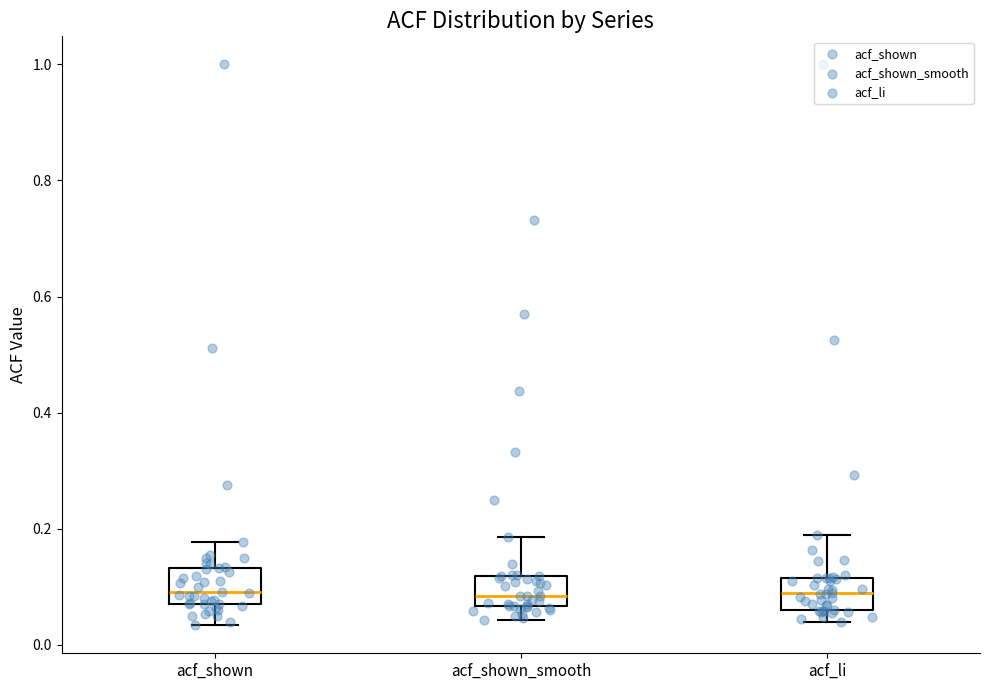

Reading left to right, transcribe this box plot: for each box, give where its median line is, the range the box spans, and where its two whiskers end, as read against the y-axis. The values are not printed on the chart, so give them approximately, as read against the axis.

acf_shown: median 0.10, box 0.08 to 0.14, whiskers 0.04 to 0.18
acf_shown_smooth: median 0.08, box 0.06 to 0.12, whiskers 0.04 to 0.18
acf_li: median 0.08, box 0.06 to 0.12, whiskers 0.04 to 0.20